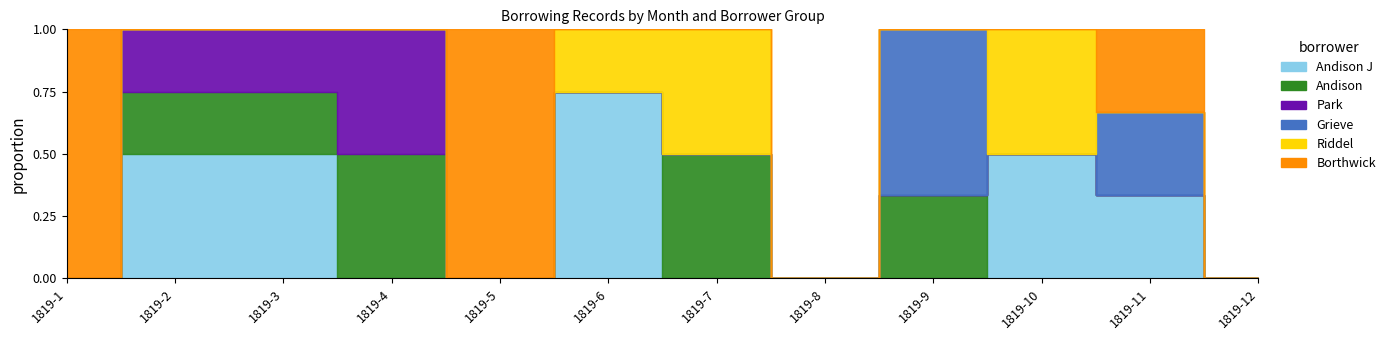

True or false: rid has more than 2 interior local peaks.

False